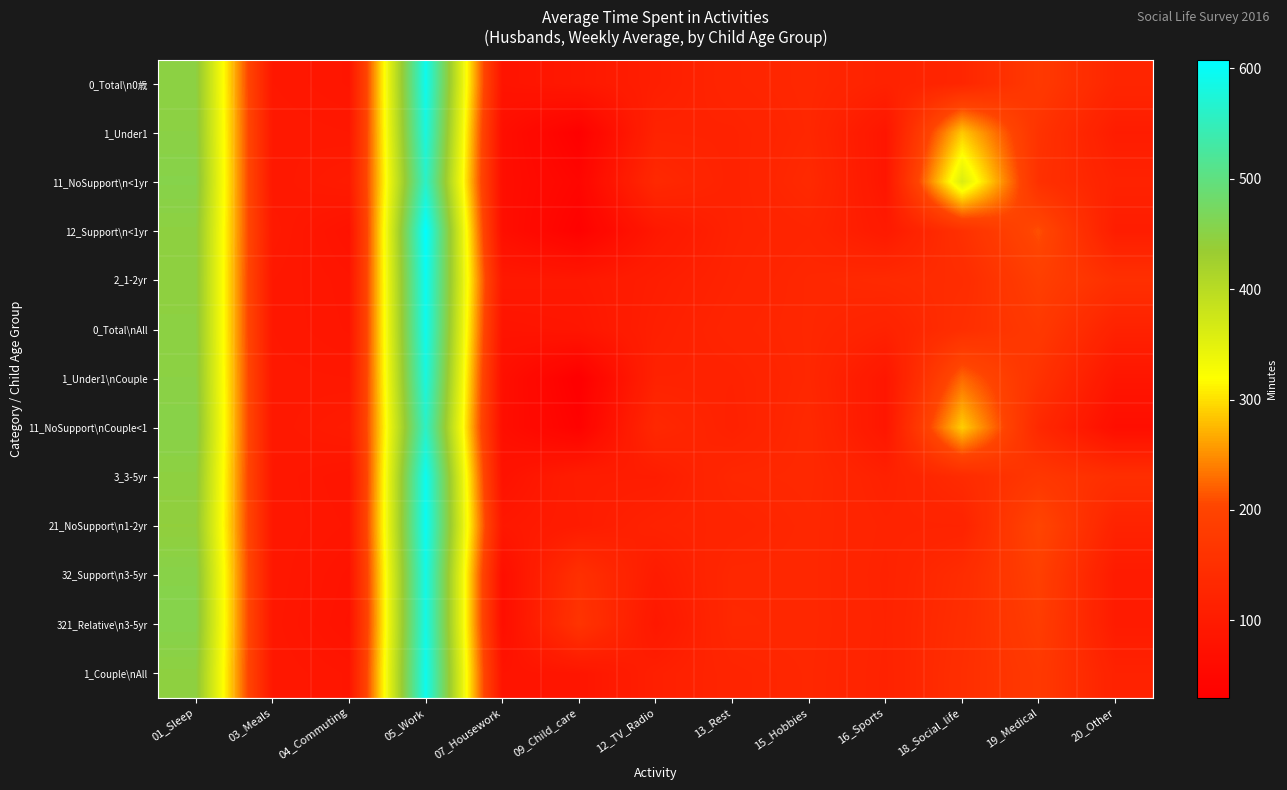

Which series has the largest total across all categories?

11_NoSupport\n<1yr